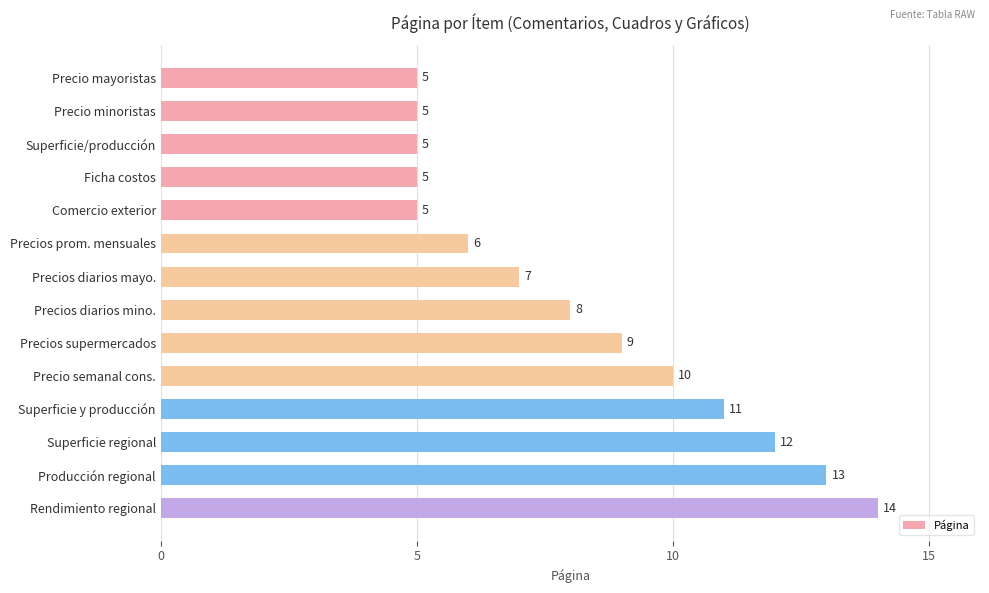

The value at Precios diarios mayo. is 7. True or false?

True